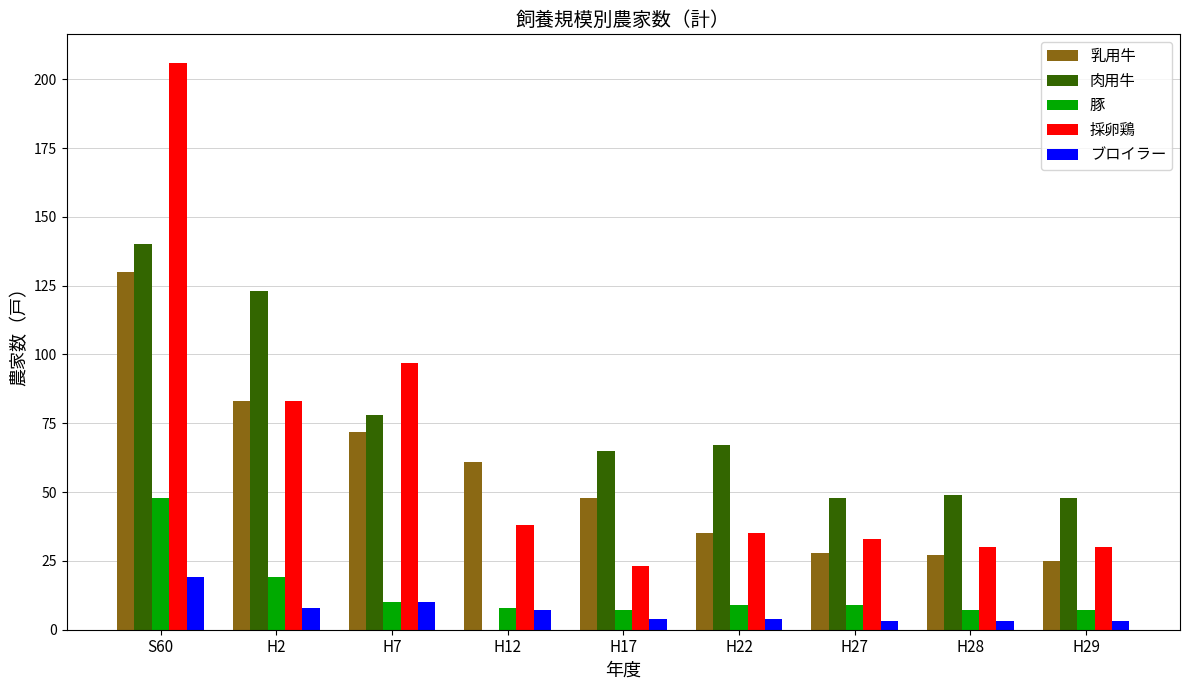

The ブロイラー series shows 10 at H7. True or false?

True